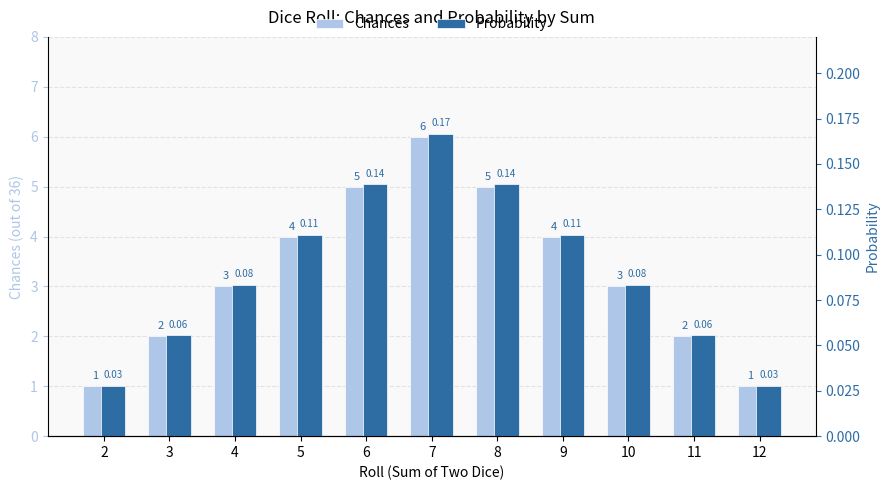

Reading left to right, list all the values displayed in this chart.

Chances: 2=1.0	3=2.0	4=3.0	5=4.0	6=5.0	7=6.0	8=5.0	9=4.0	10=3.0	11=2.0	12=1.0
Probability: 2=0.0	3=0.1	4=0.1	5=0.1	6=0.1	7=0.2	8=0.1	9=0.1	10=0.1	11=0.1	12=0.0